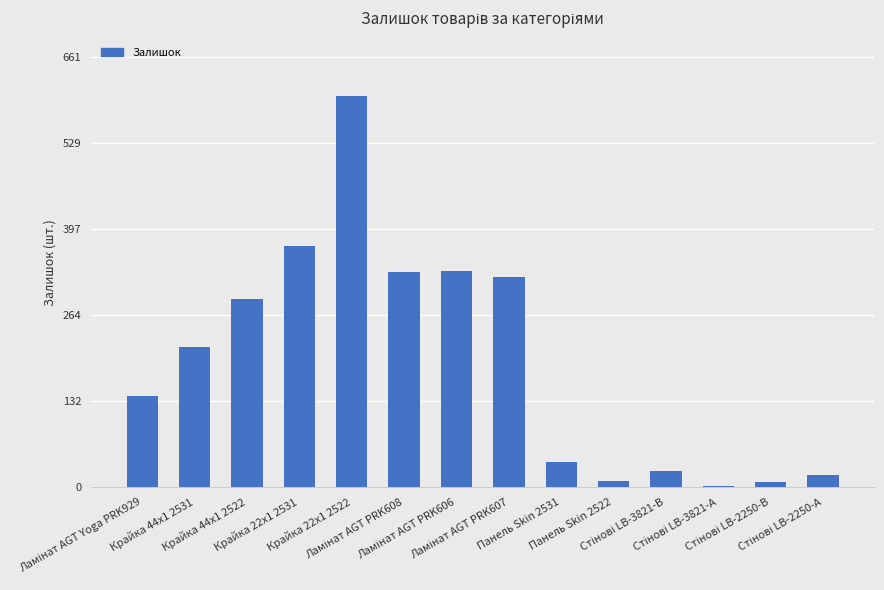

What is the sum of all values?

2703